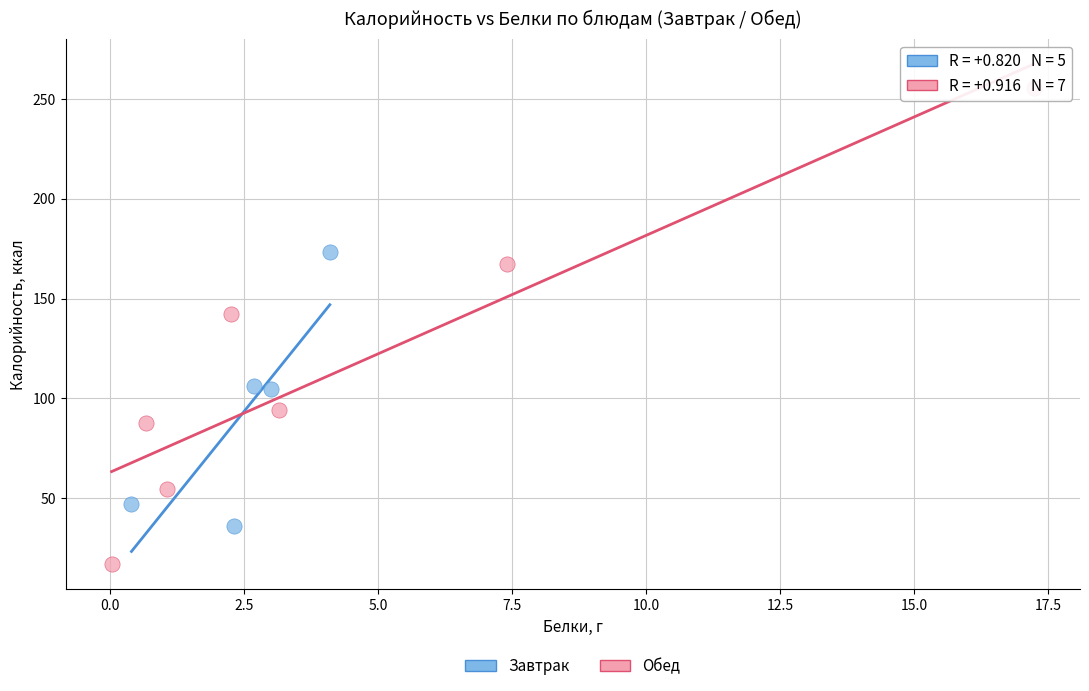

What are all the series names shown in the legend?

Завтрак, Обед